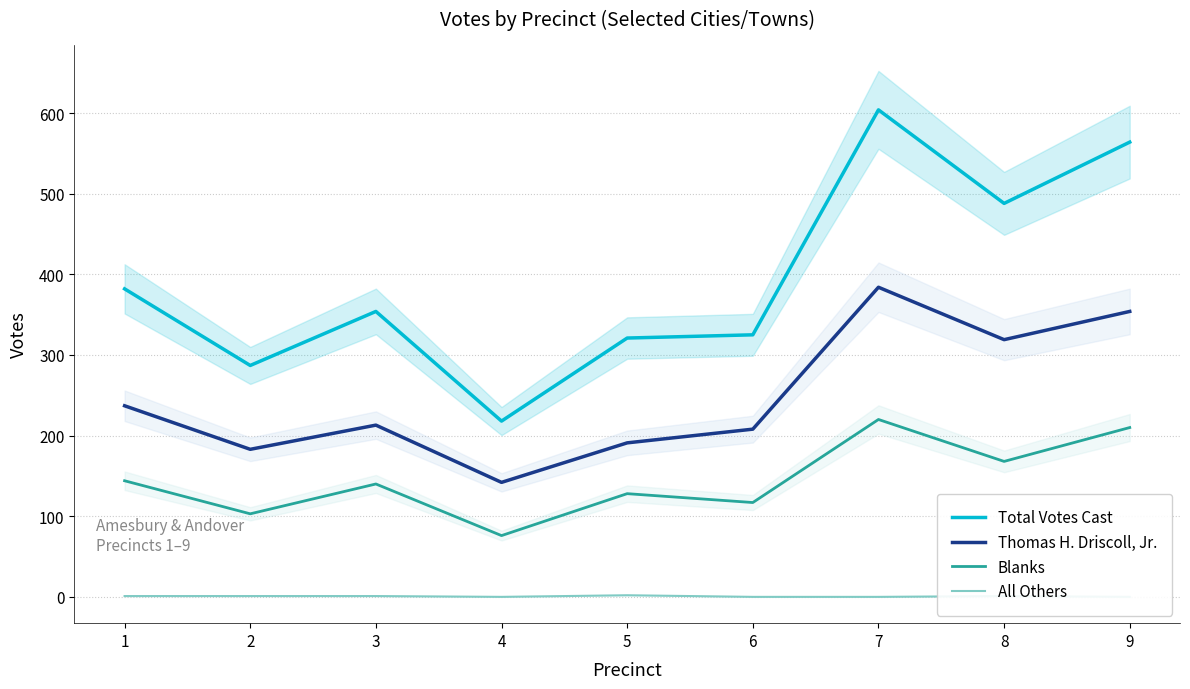

True or false: All Others has more than 2 interior local peaks.

False